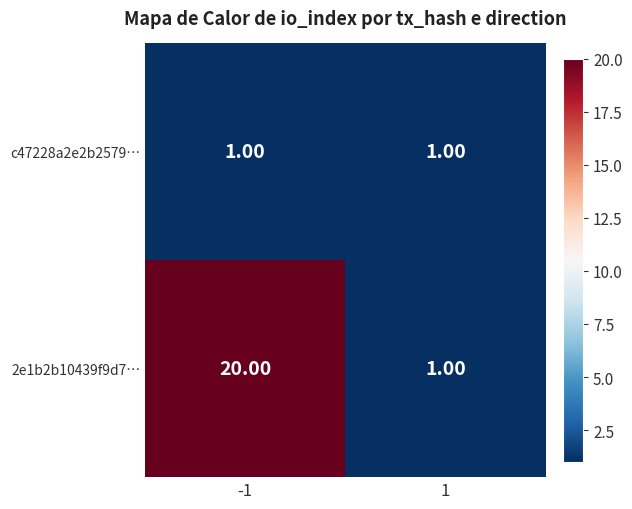

Rank the series by their maximum value, from lowest to highest.

c47228a2e2b2579…, 2e1b2b10439f9d7…